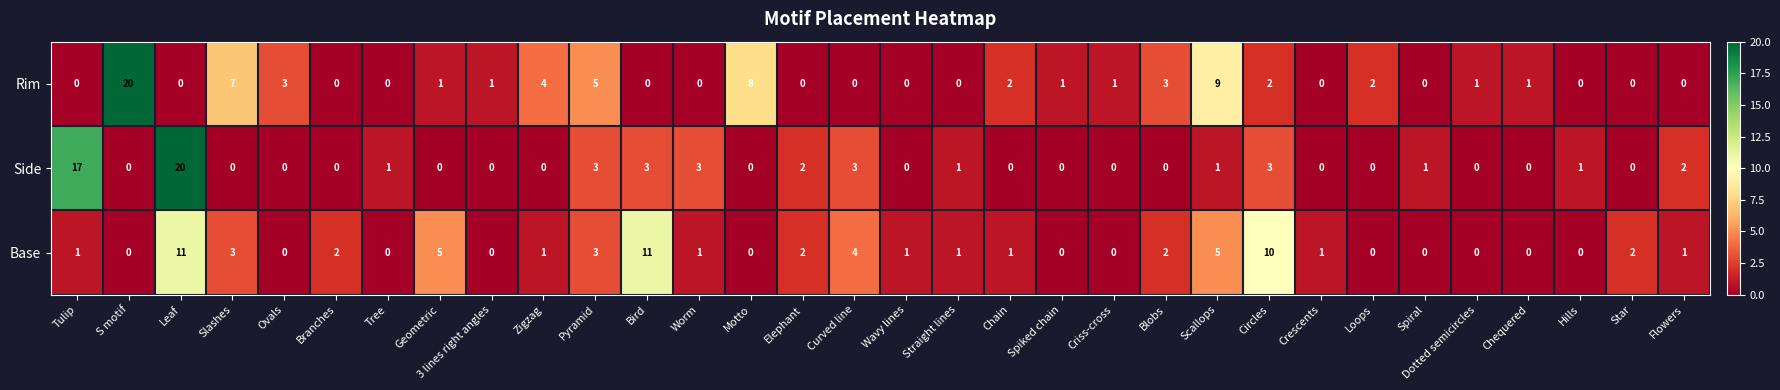

Which series changed the most between Worm and Chequered?

Side